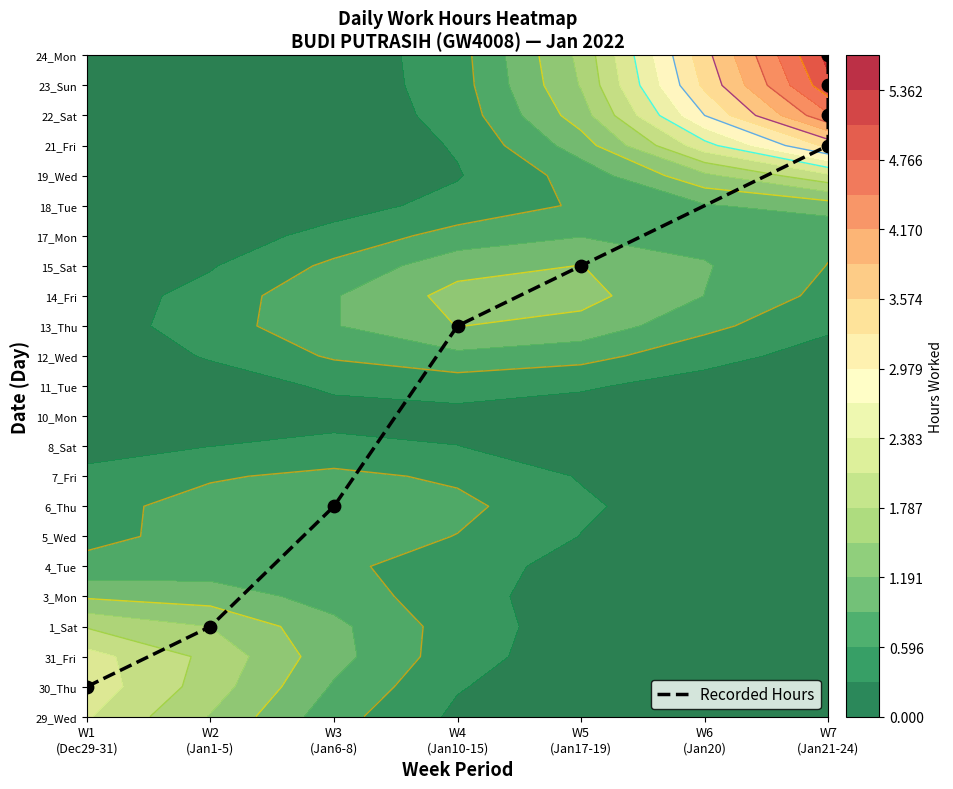

What is the ratio of the value at W2
(Jan1-5) to the value at W4
(Jan10-15)?

0.2